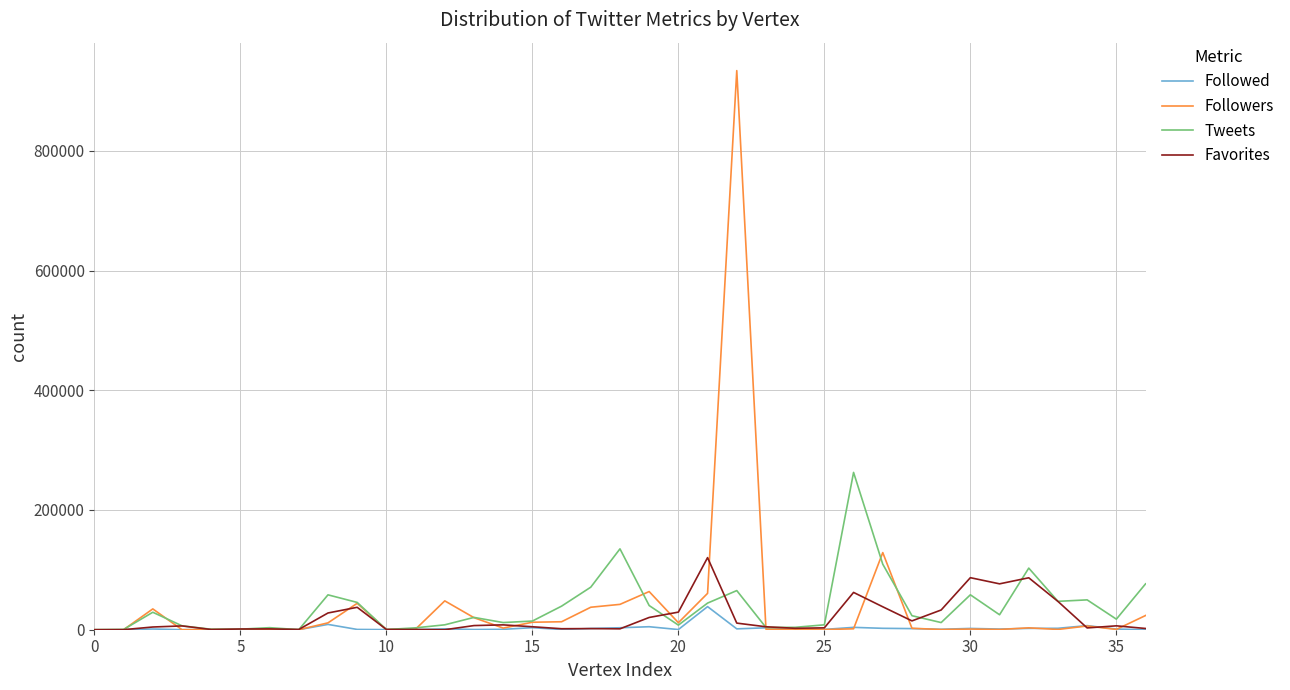

At how many categories does at least one series exceed 192467?

2